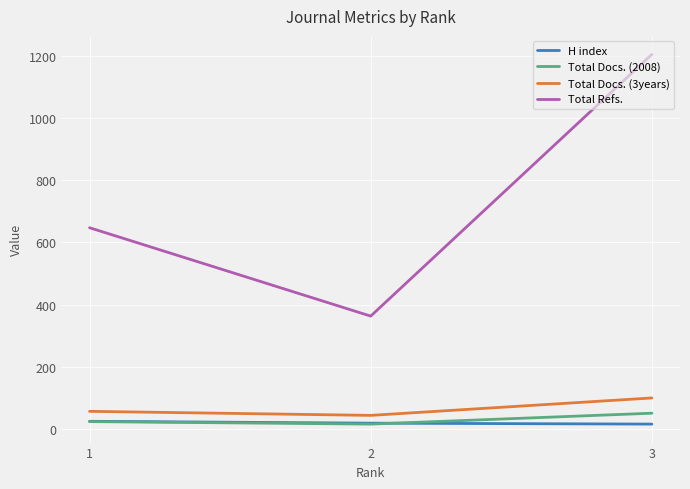

What is the difference between the maximum and minimum values in the Total Docs. (3years) series?

56